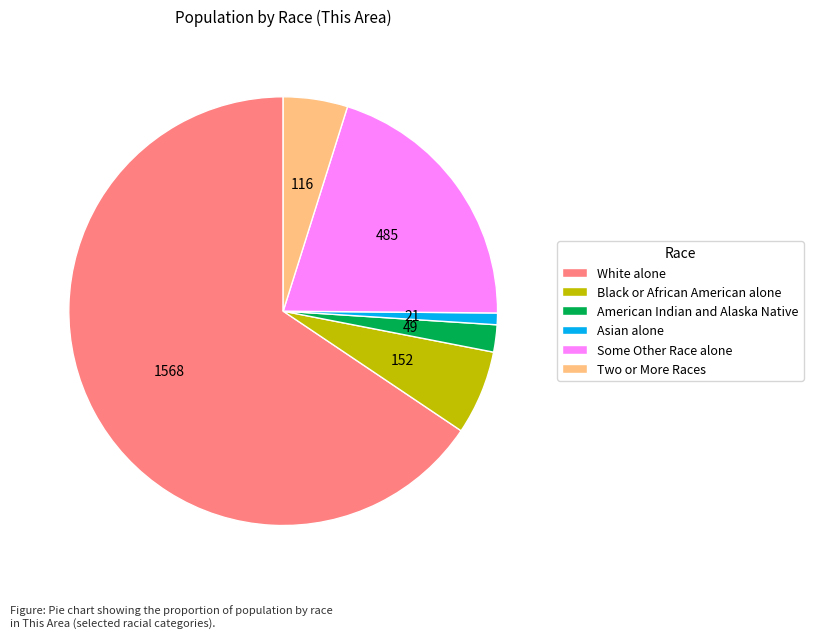

How many slices are in this pie chart?

6